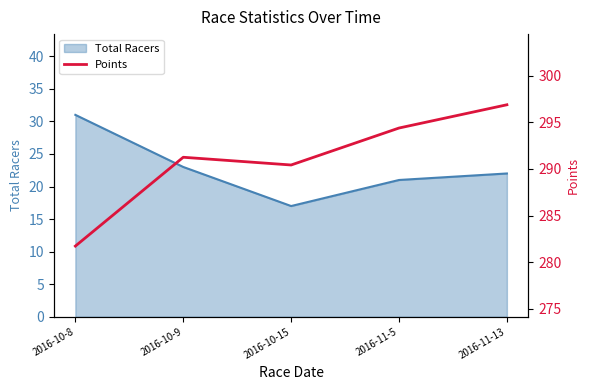

Which category has the lowest value in the Total Racers series?

2016-10-15